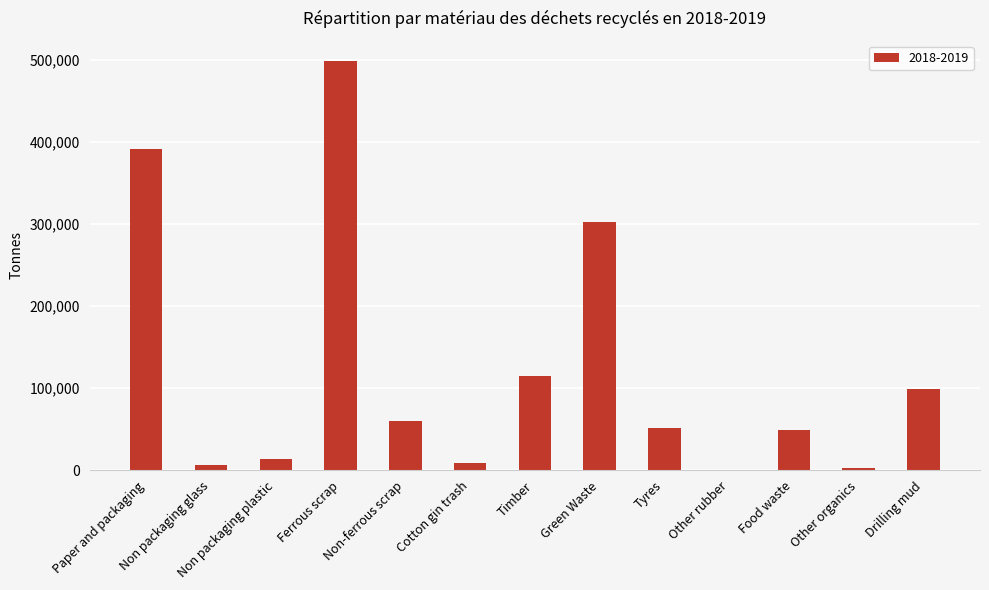

What is the ratio of the value at Non-ferrous scrap to the value at Tyres?

1.2